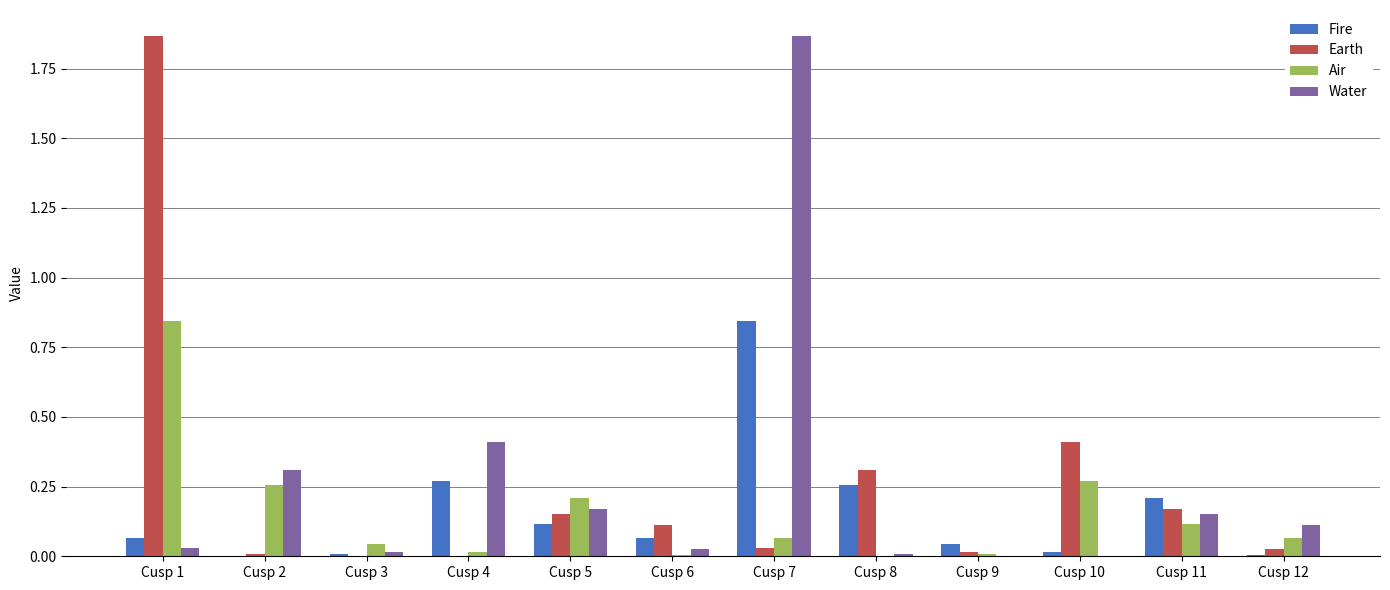

What is the sum of all Earth values?

3.1